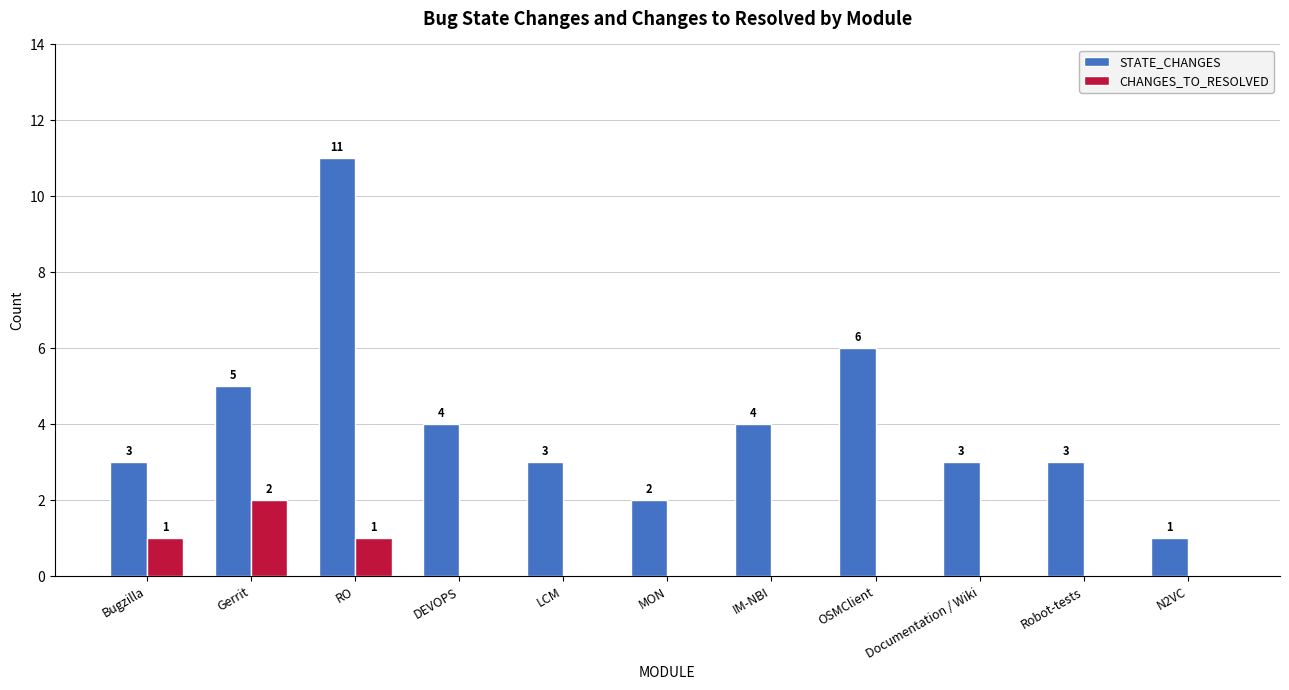

What is the sum of all CHANGES_TO_RESOLVED values?

4